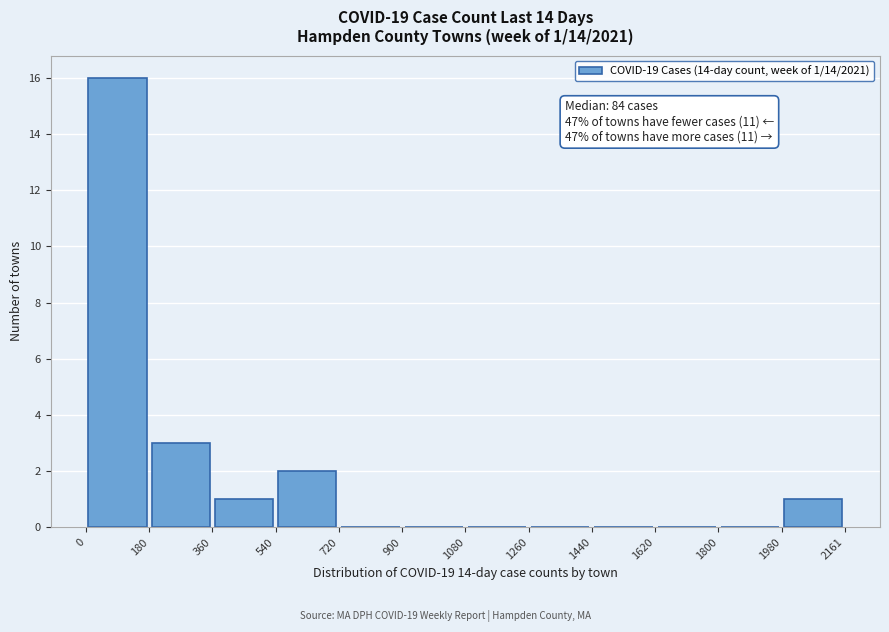

Over which range of the x-axis is the bar tallest?

0 to 180